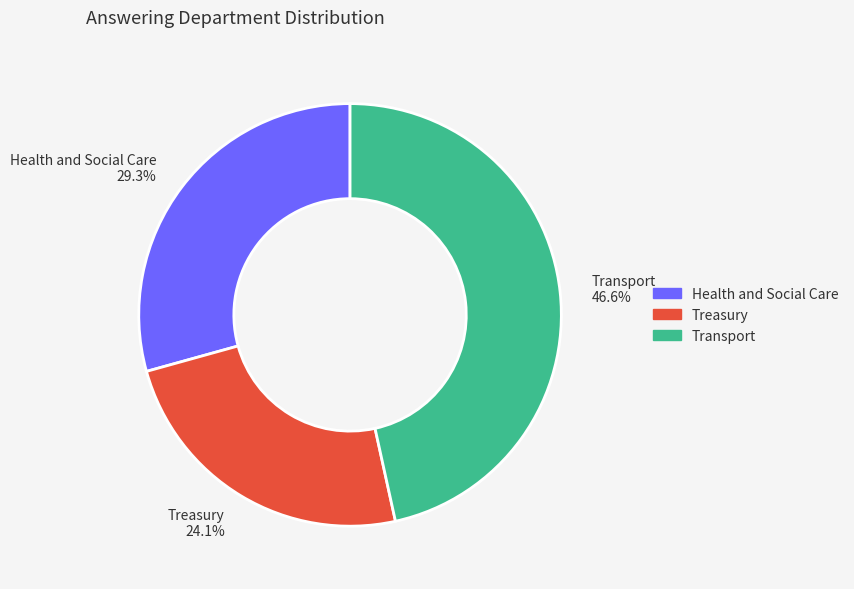

Is there any slice that represents more than half of the pie?

No